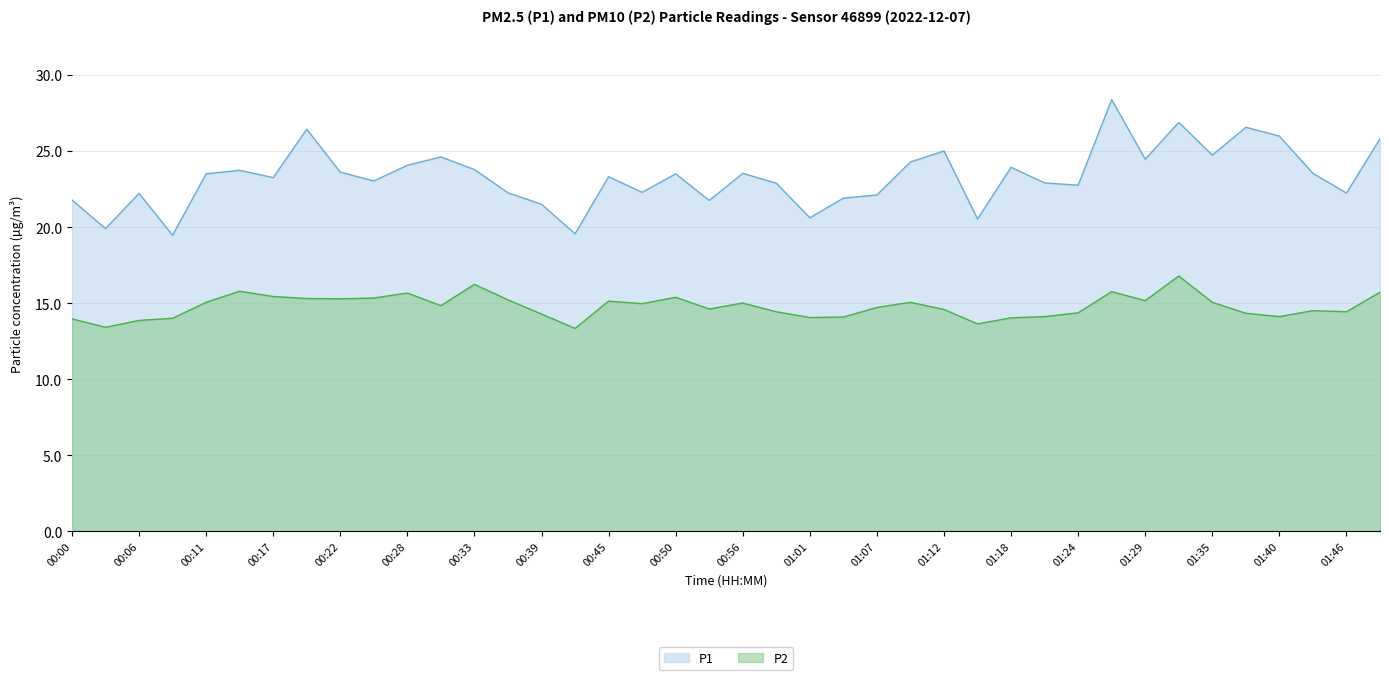

Where is the first local minimum for P2?

00:03